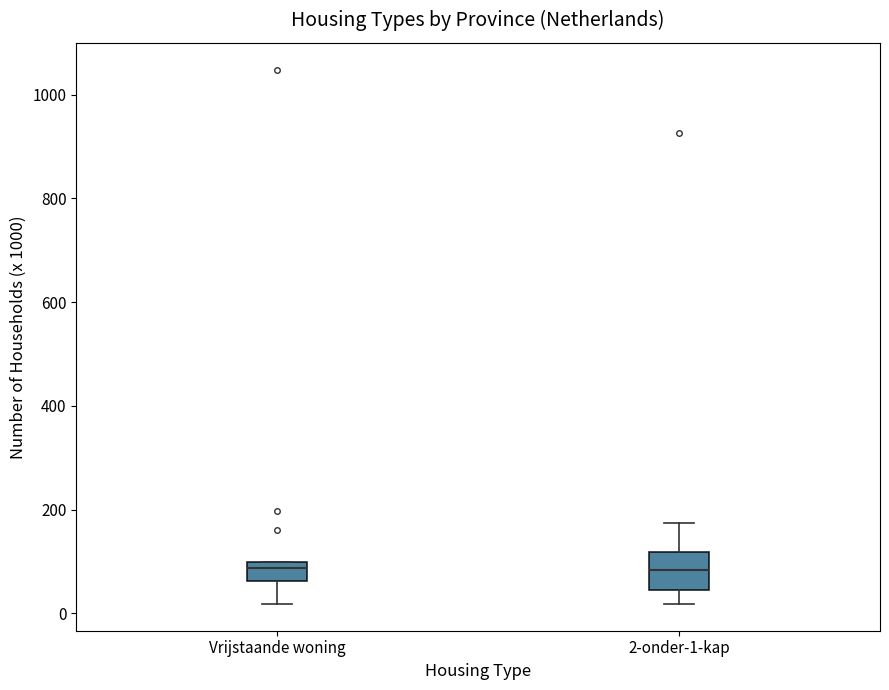

Reading left to right, read every box against the y-axis: the position of its median line, the range the box covers, and the ends of its whiskers. The values are not printed on the chart, so give them approximately, as read against the axis.

Vrijstaande woning: median 80, box 60 to 100, whiskers 20 to 100
2-onder-1-kap: median 80, box 40 to 120, whiskers 20 to 180